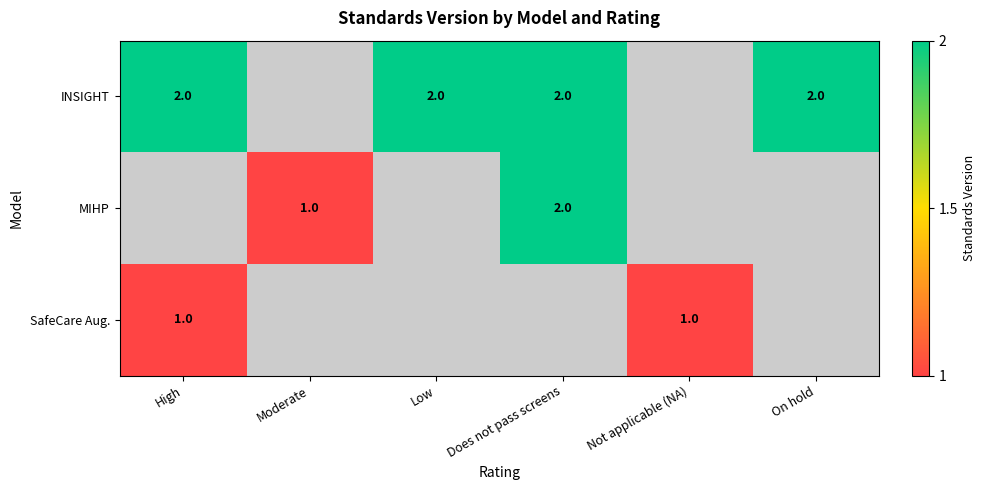

At how many categories does at least one series exceed 1?

4